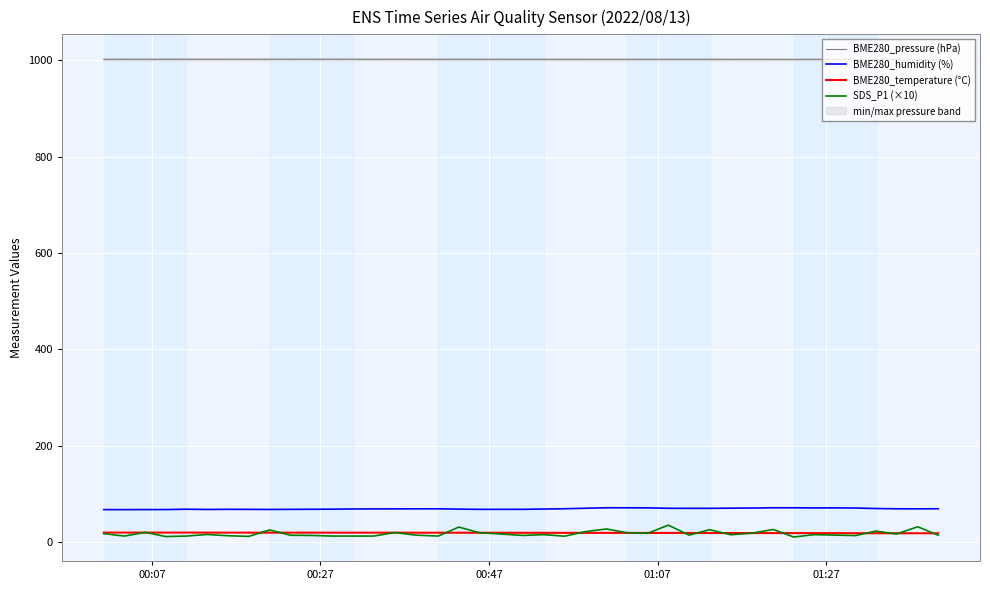

Which series ends up on top after the final intersection of BME280_temperature (°C) and SDS_P1 (×10)?

BME280_temperature (°C)